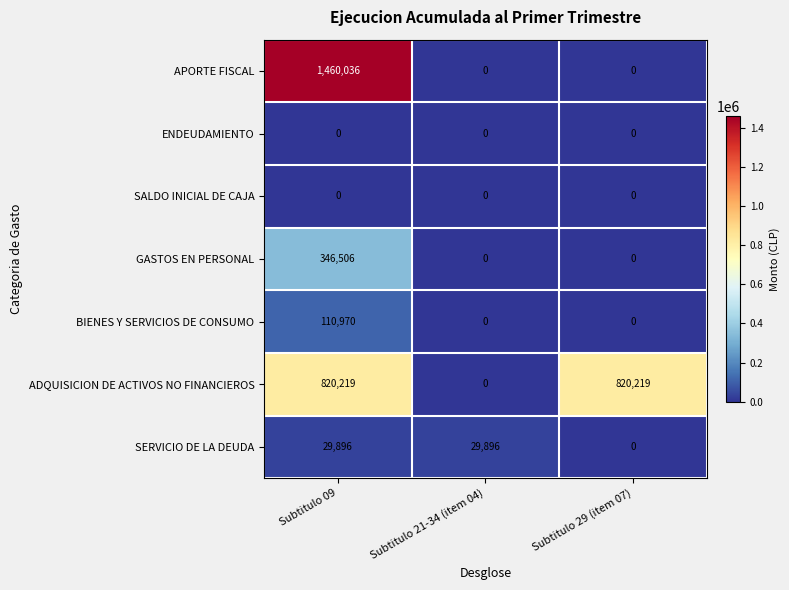

Which series has the largest total across all categories?

ADQUISICION DE ACTIVOS NO FINANCIEROS